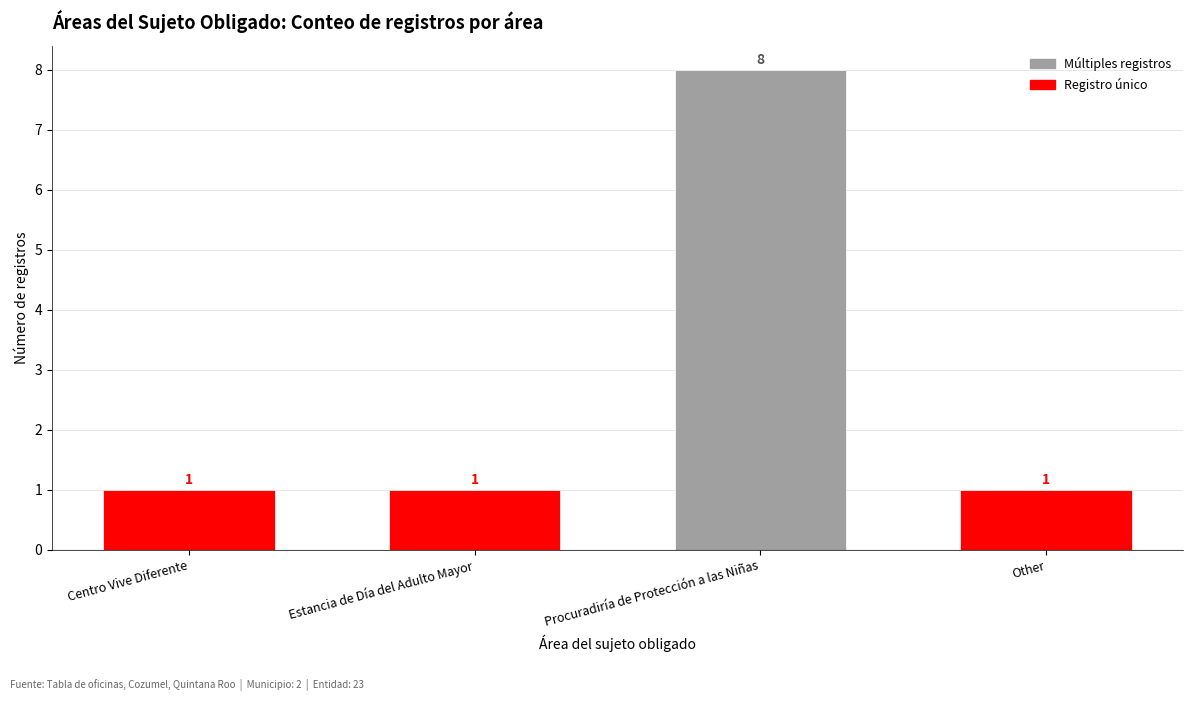

Count the number of data series in this chart.

1